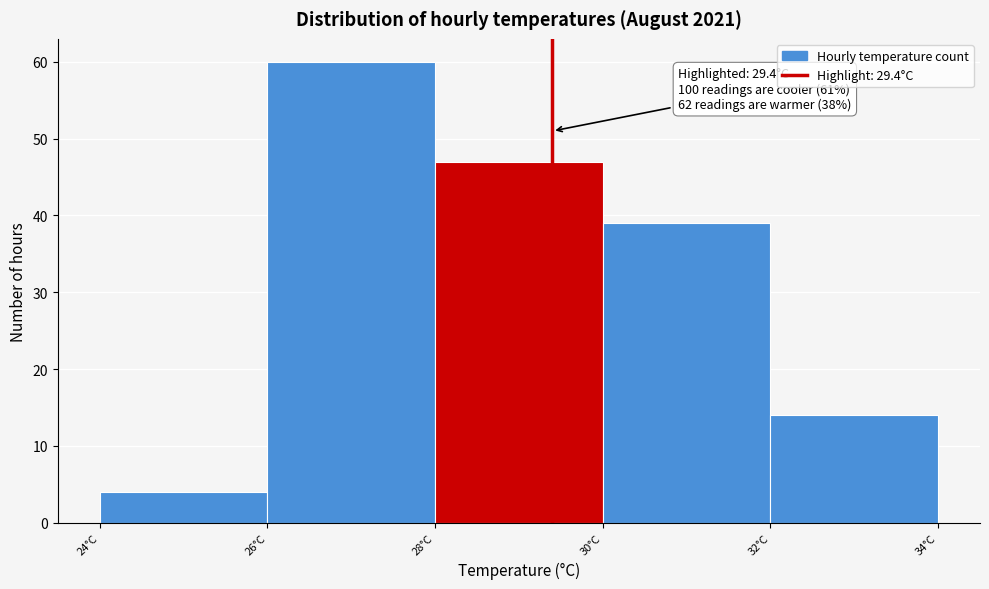

Over which range of the x-axis is the bar tallest?

26 to 28